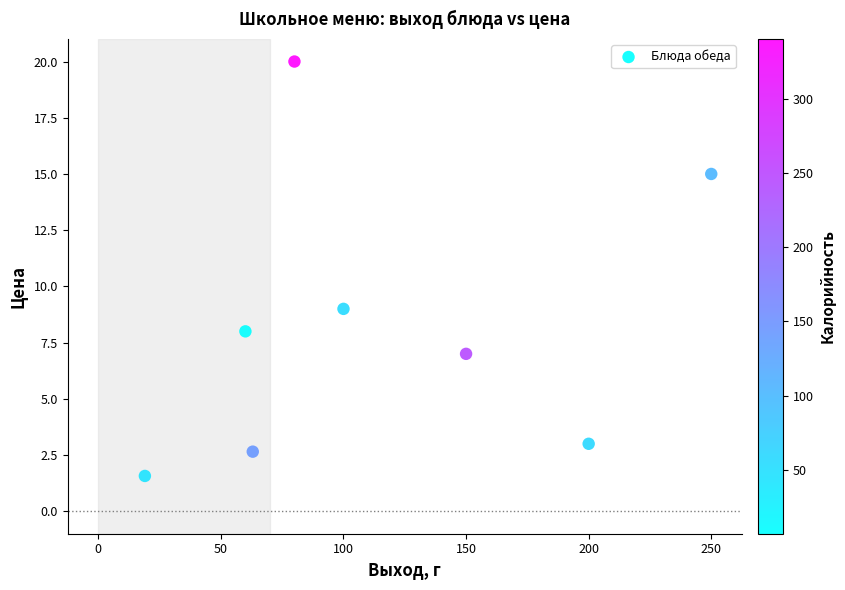

What Y value in the scatter plot is closest to 10?

9.0